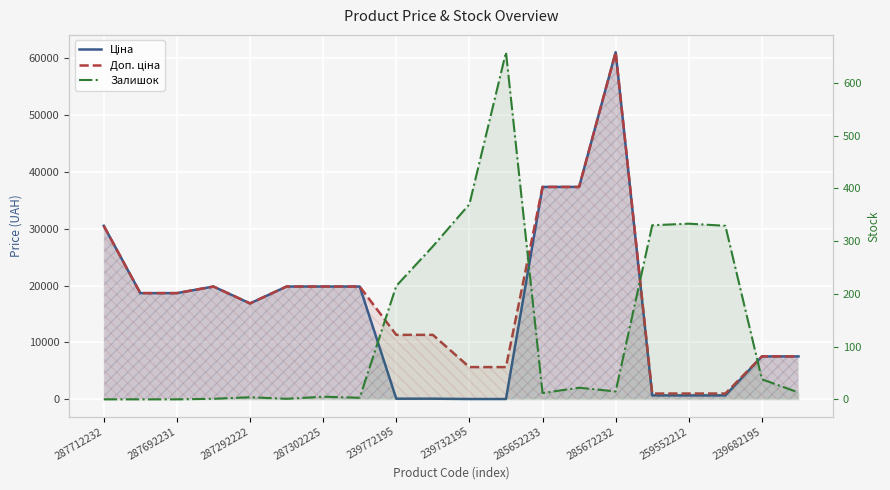

Rank the series at 285652233 from highest to lowest value.

Ціна, Доп. ціна, Залишок